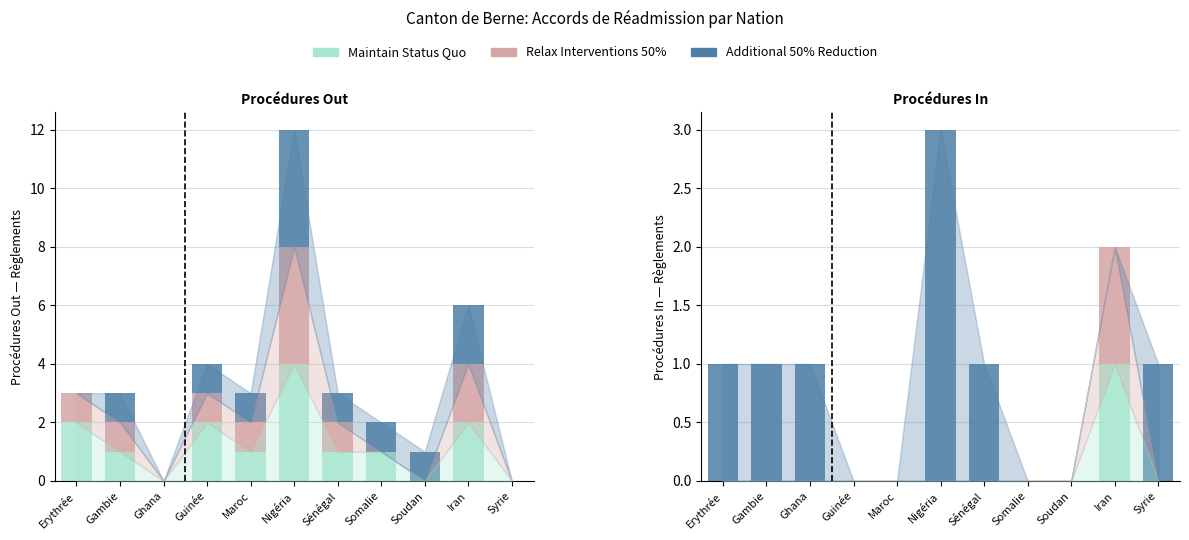

What is the label of the 1st bar from the right?

Syrie